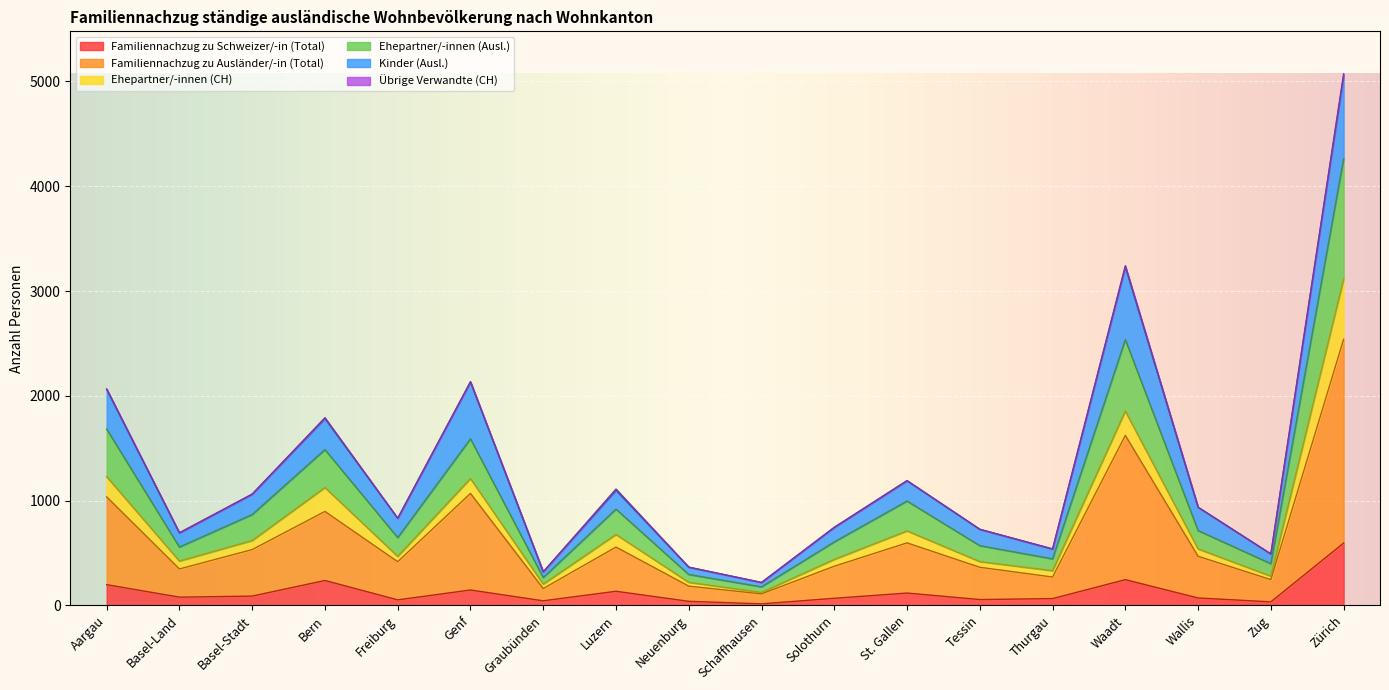

In Familiennachzug zu Ausländer/-in (Total), how many points are higher than both neighbors (excluding endpoints)?

5